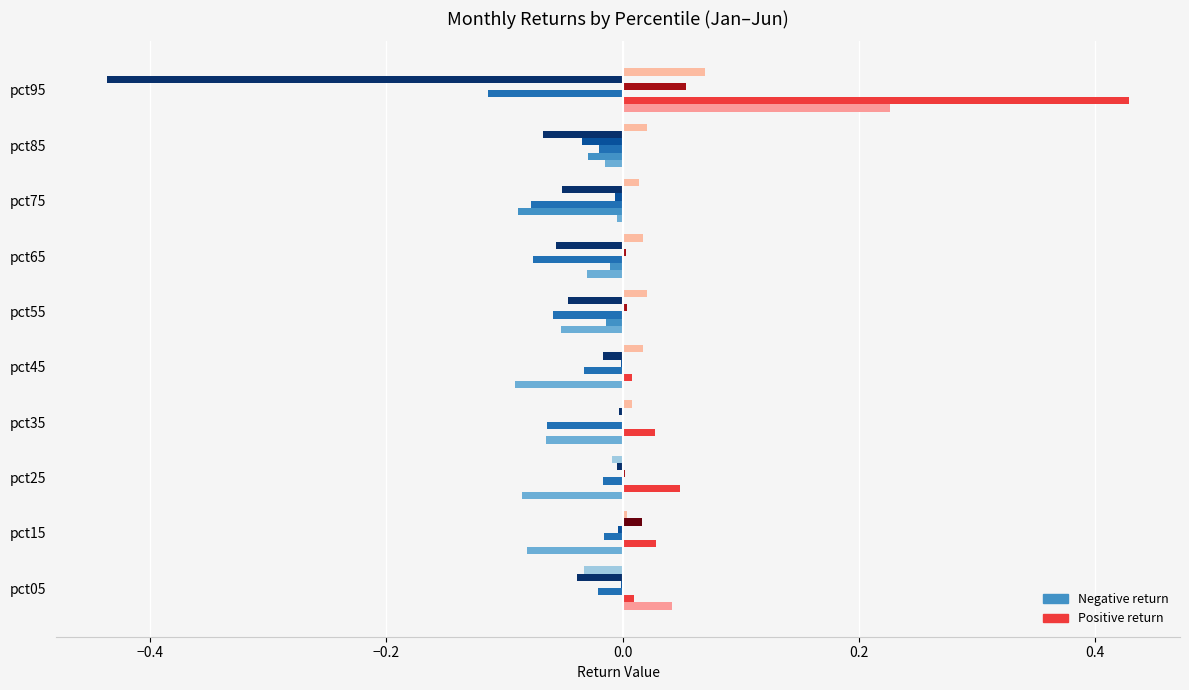

Count the number of categories in the chart.

10